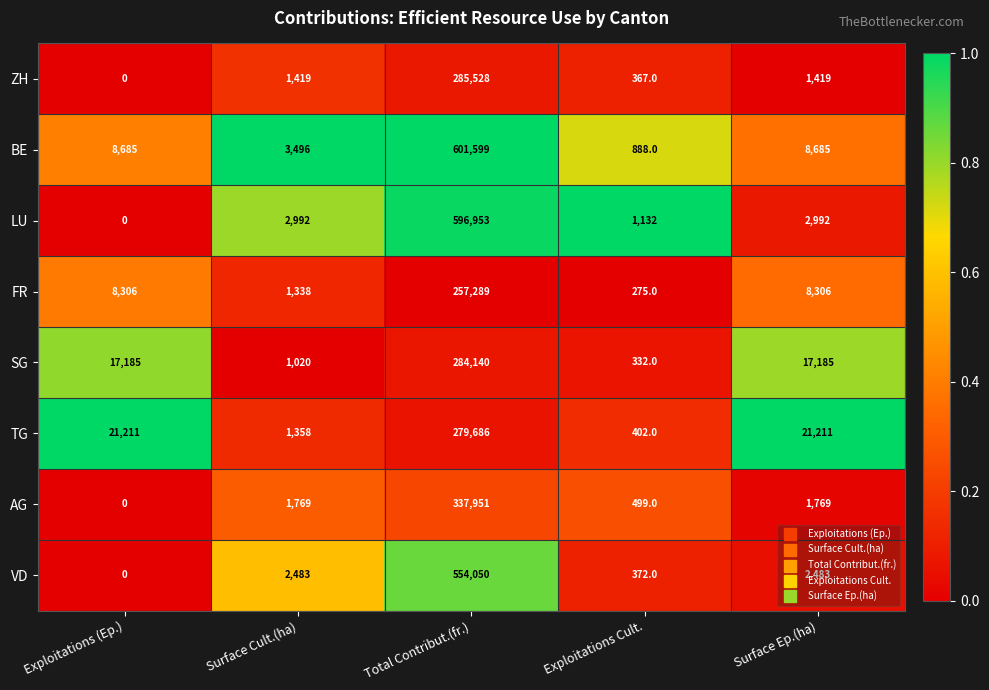

Is it true that ZH equals 467161 at Total Contribut.(fr.)?

False